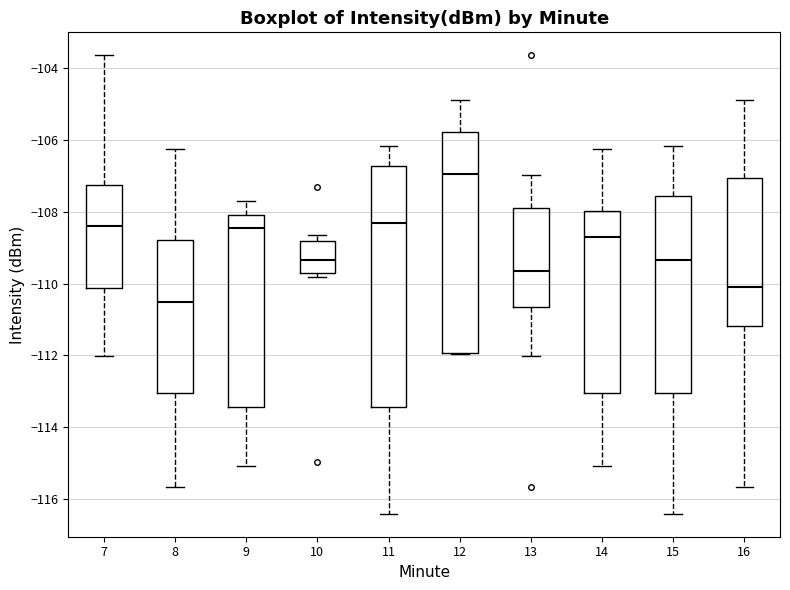

Reading left to right, read every box against the y-axis: the position of its median line, the range the box covers, and the ends of its whiskers. The values are not printed on the chart, so give them approximately, as read against the axis.

7: median -108.4, box -110.2 to -107.2, whiskers -112.0 to -103.6
8: median -110.6, box -113.0 to -108.8, whiskers -115.6 to -106.2
9: median -108.4, box -113.4 to -108.0, whiskers -115.0 to -107.8
10: median -109.4, box -109.8 to -108.8, whiskers -109.8 (just below the box's lower edge) to -108.6
11: median -108.4, box -113.4 to -106.8, whiskers -116.4 to -106.2
12: median -107.0, box -112.0 to -105.8, whiskers -112.0 to -104.8
13: median -109.6, box -110.6 to -107.8, whiskers -112.0 to -107.0
14: median -108.8, box -113.0 to -108.0, whiskers -115.0 to -106.2
15: median -109.4, box -113.0 to -107.6, whiskers -116.4 to -106.2
16: median -110.2, box -111.2 to -107.0, whiskers -115.6 to -104.8